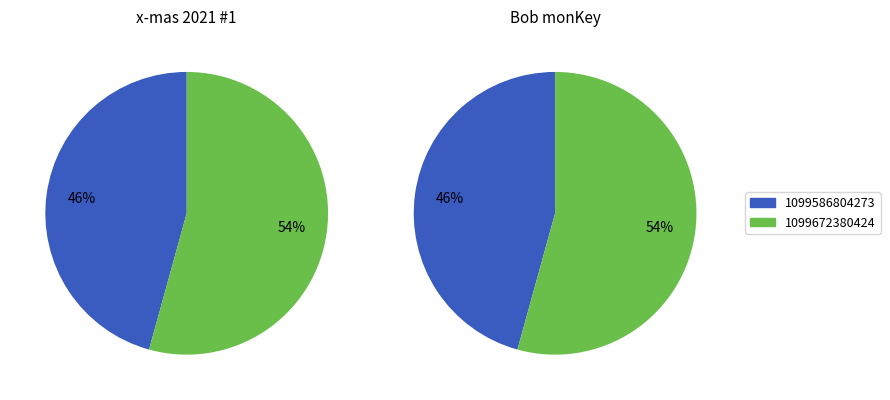

Combined, do 1099586804273 and 1099672380424 account for over 50%?

Yes